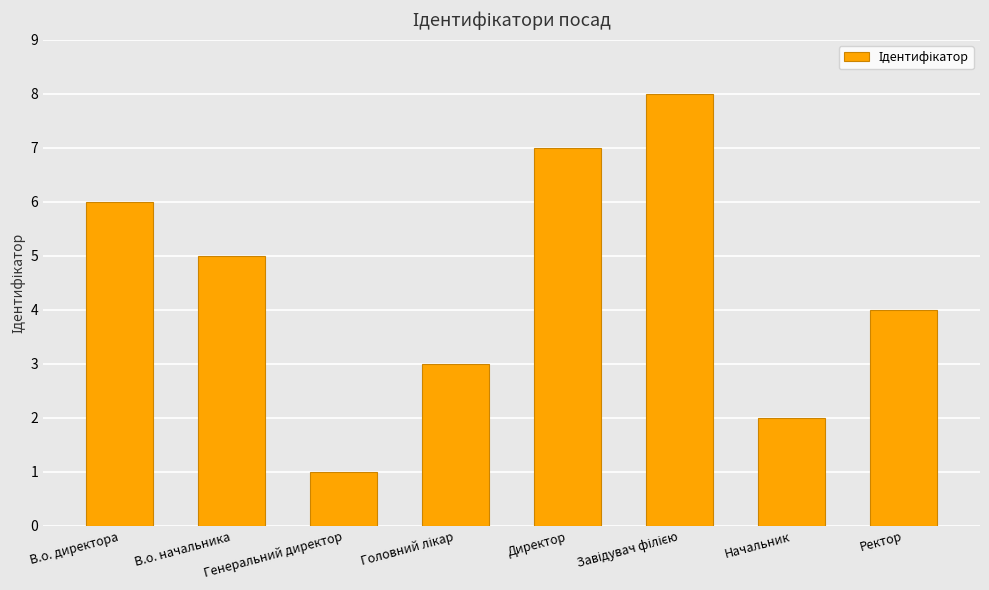

Is it true that the value at Ректор is 4?

True